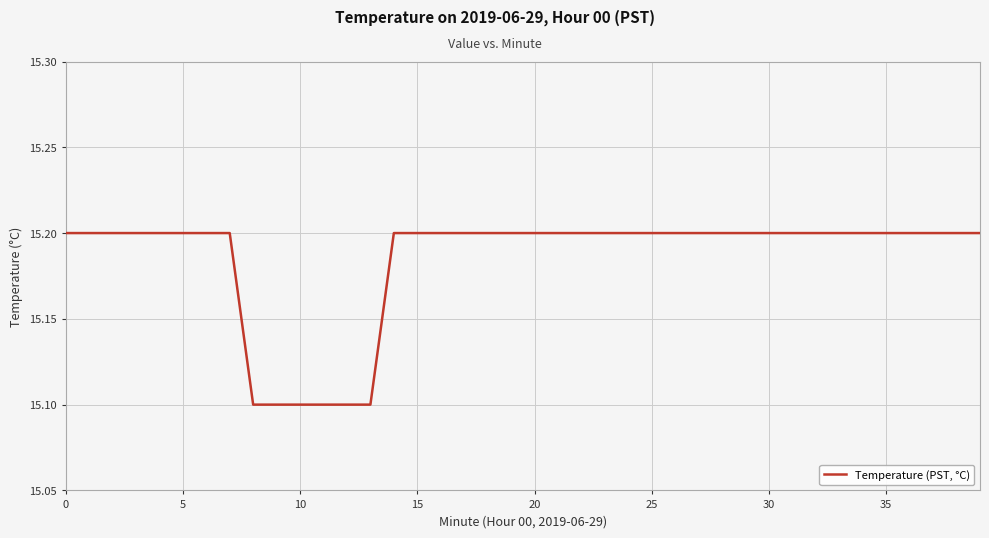

What is the minimum value shown in the chart?

15.1